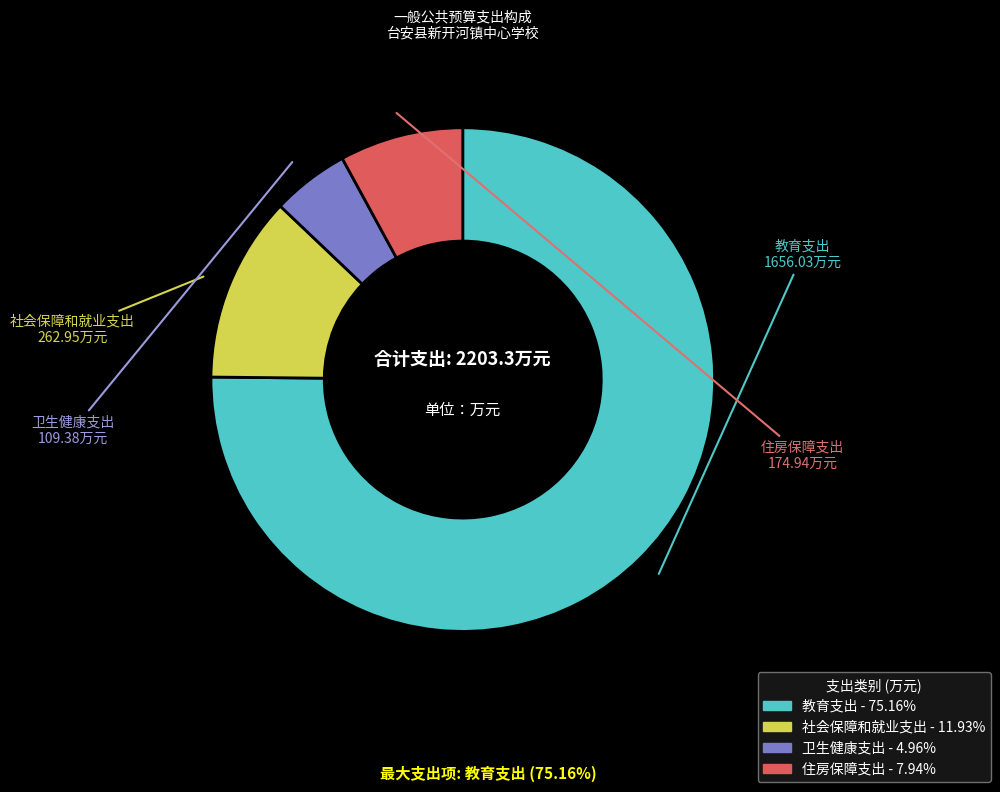

How many segments does this pie chart have?

4